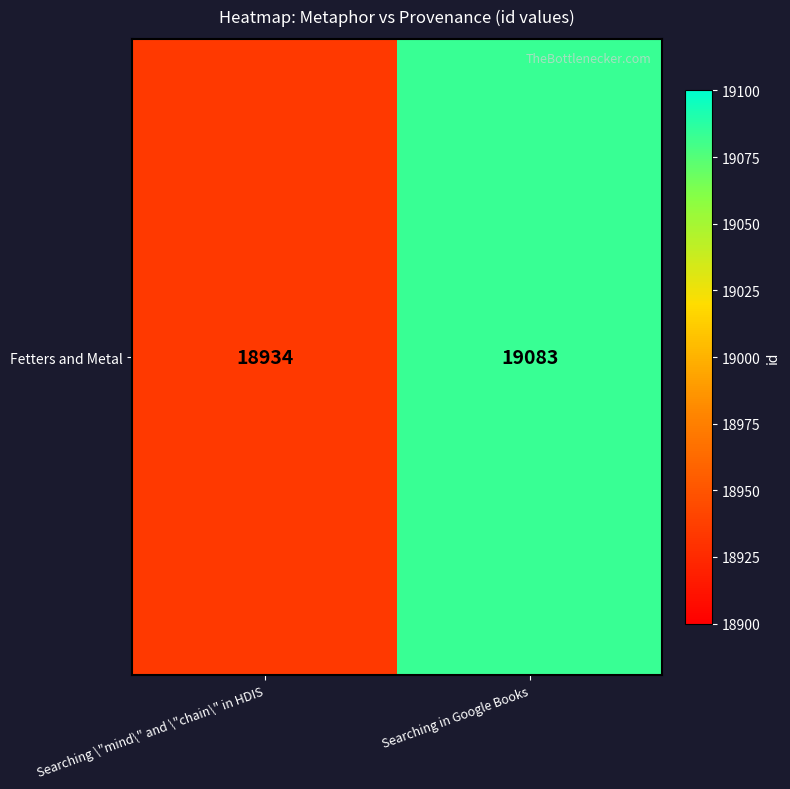

Approximately how many times larger is the value at Searching in Google Books compared to Searching \"mind\" and \"chain\" in HDIS?

1.0